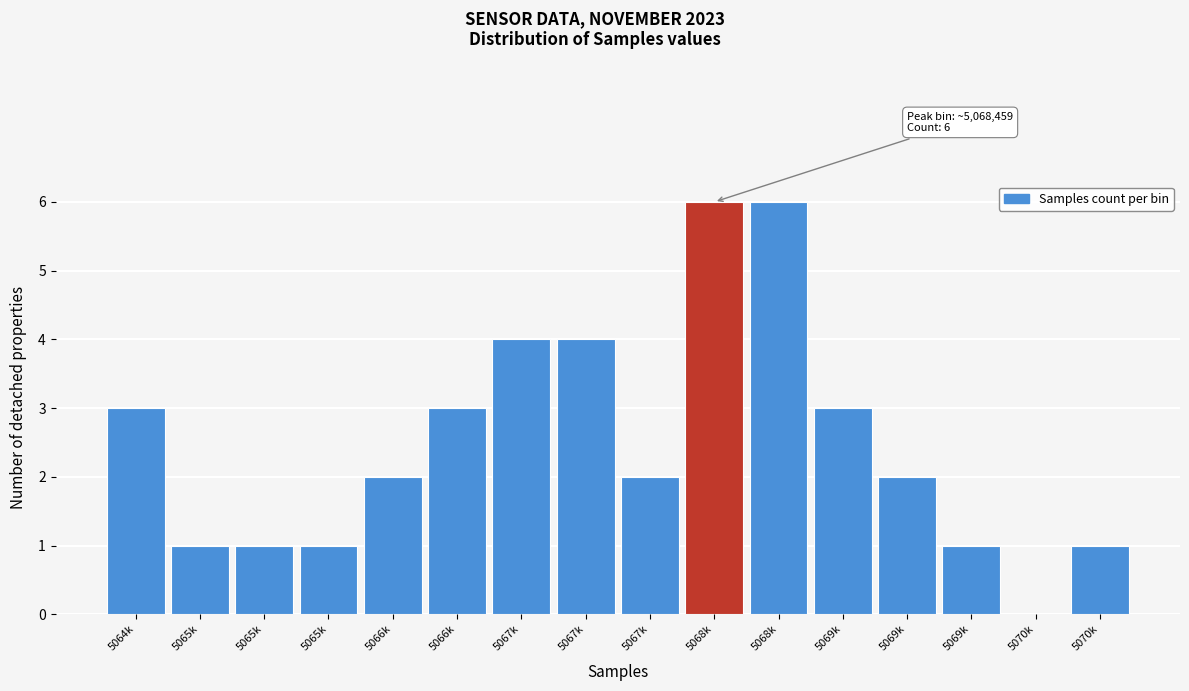

How many values are above zero?

15